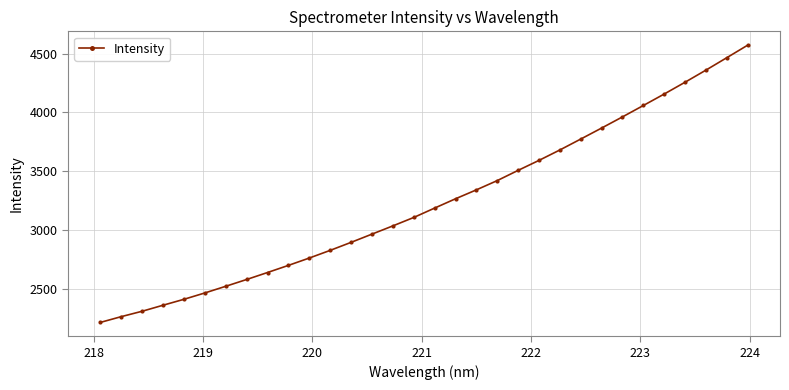

How many data points are less than 3185?

16